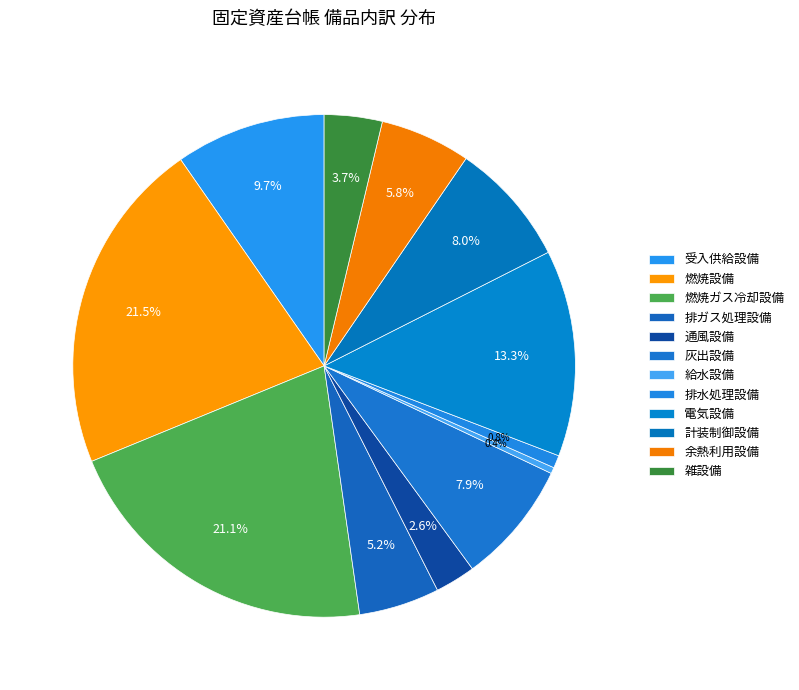

What percentage do 計装制御設備 and 燃焼ガス冷却設備 together represent?

29.0%